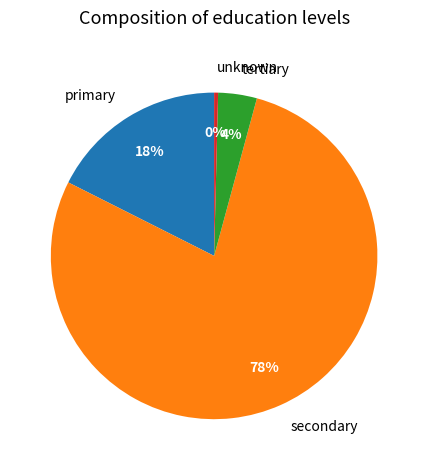

Rank the categories by value from lowest to highest.

unknown, tertiary, primary, secondary